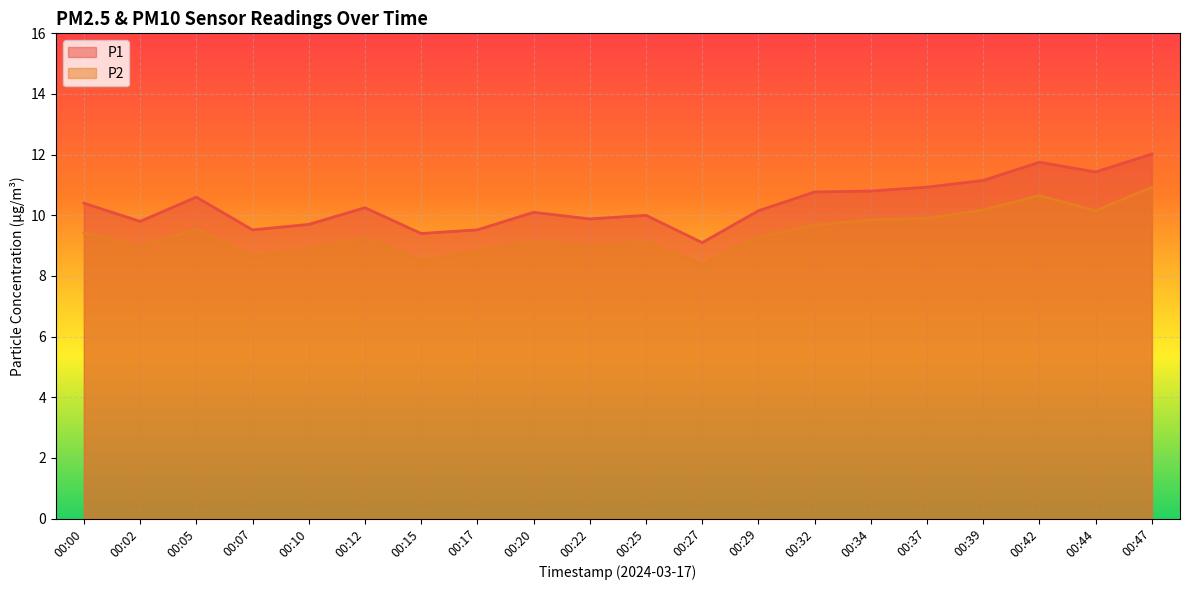

At which category is the sum across all series the highest?

00:47